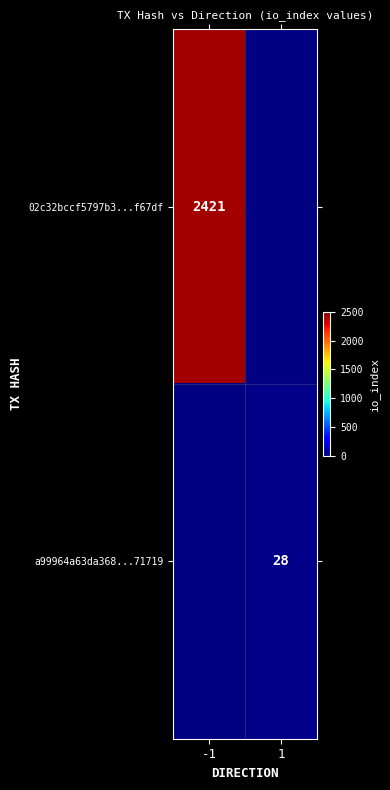

True or false: a99964a63da368...71719 has a value of 12 at 1.

False